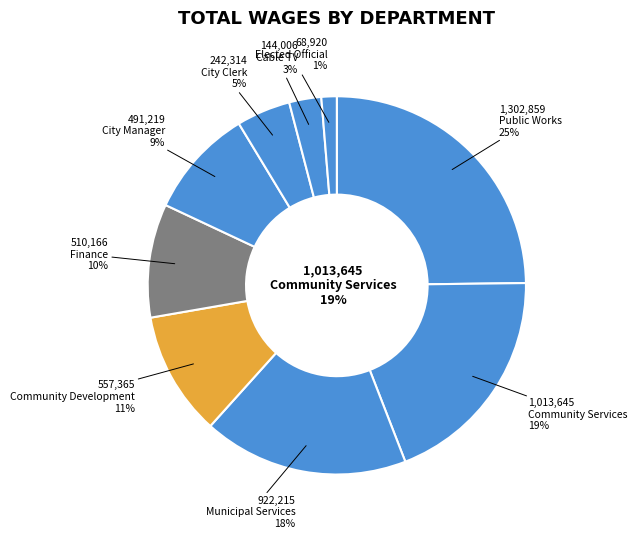

Between Cable TV and Community Services, which is larger?

Community Services